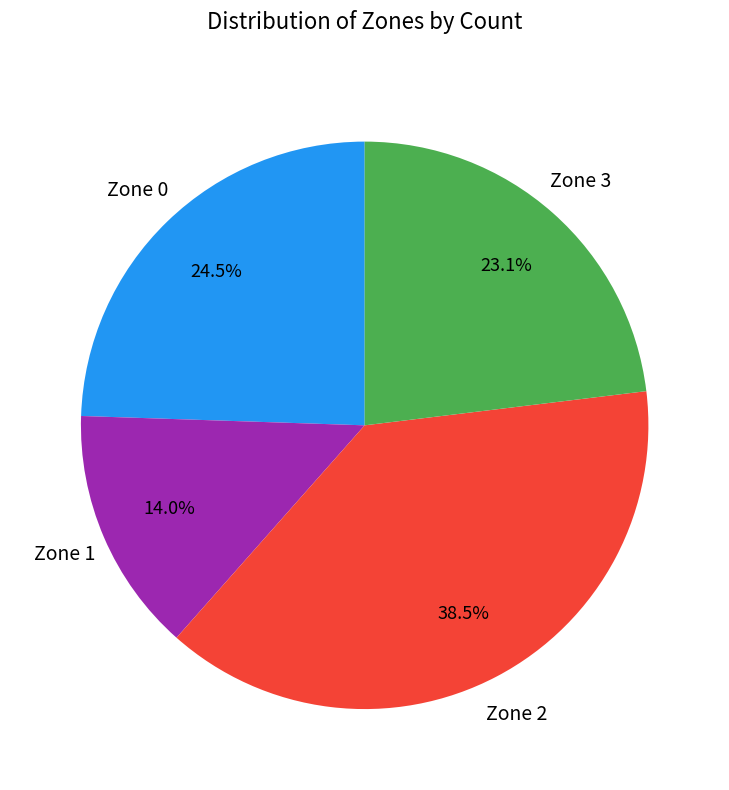

Is there a majority slice in this chart?

No